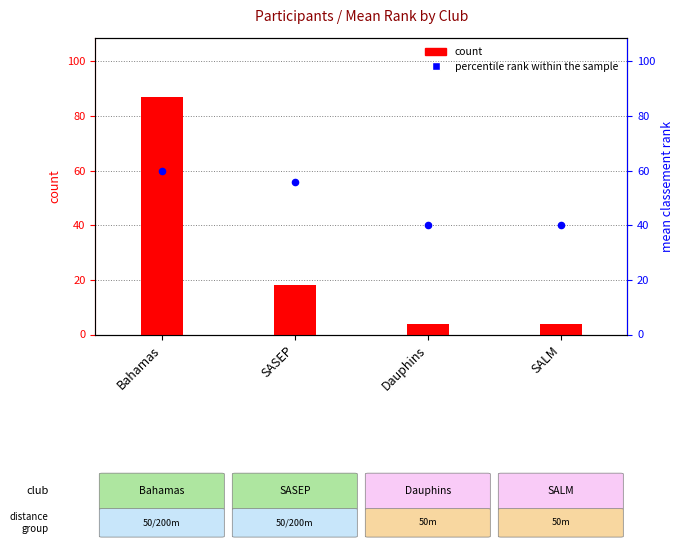

Is the value of count at Bahamas greater than the value of percentile rank within the sample at SALM?

Yes